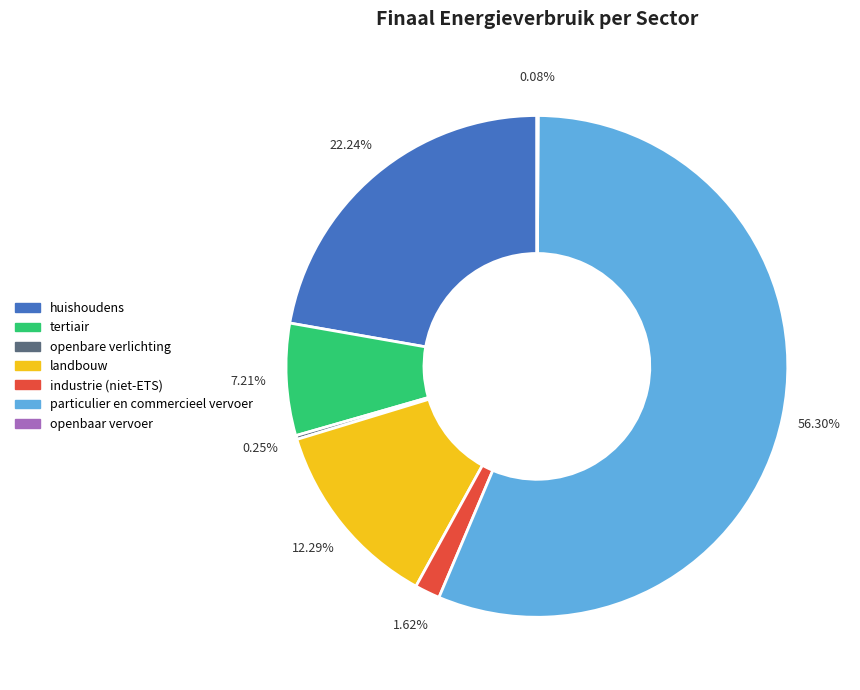

Is the sum of huishoudens and tertiair greater than half?

No